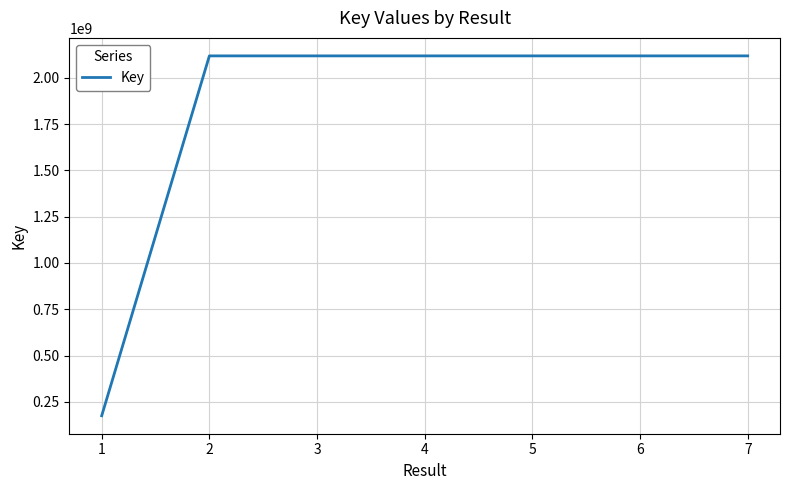

Is it true that the value at 3 is 1216022970?

False